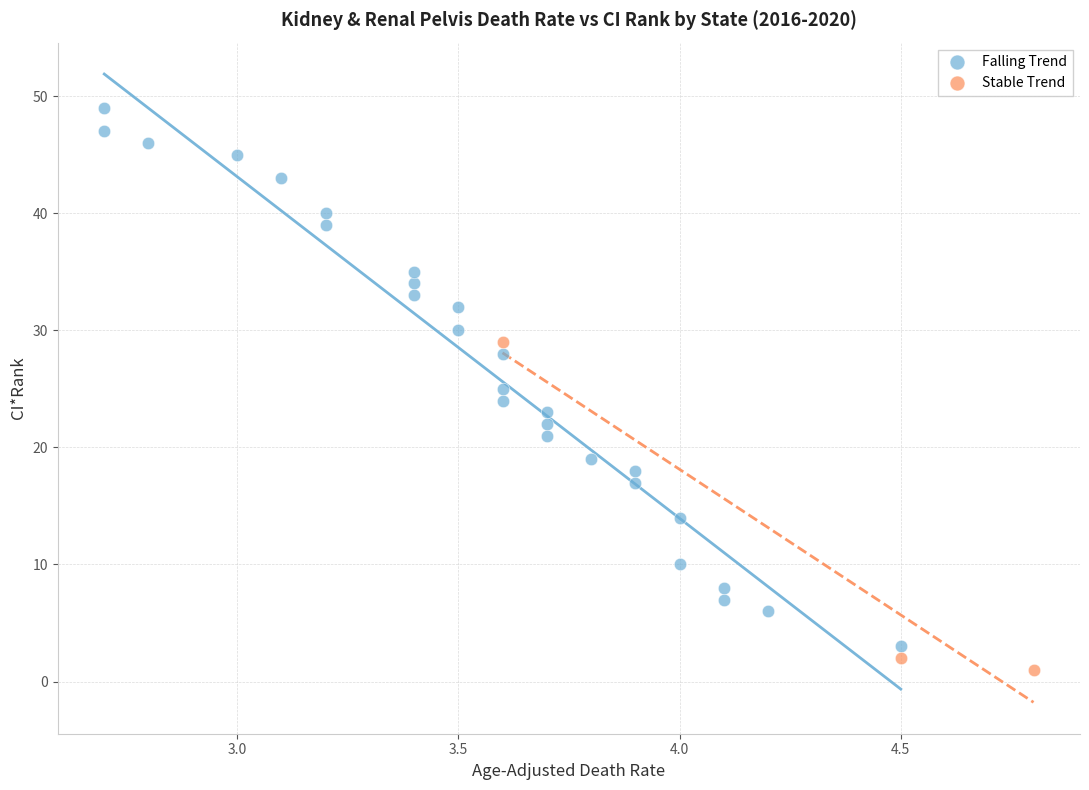

Which series reaches the maximum Y coordinate?

Falling Trend